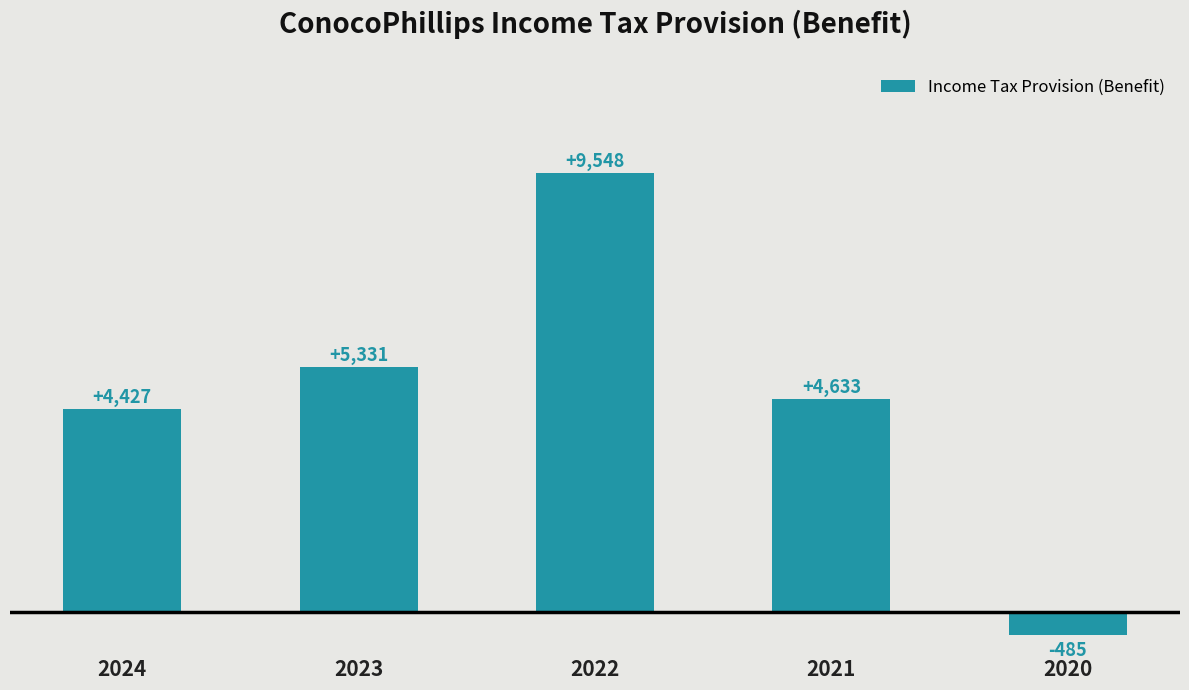

List the labels in order of value, largest first.

2022, 2023, 2021, 2024, 2020